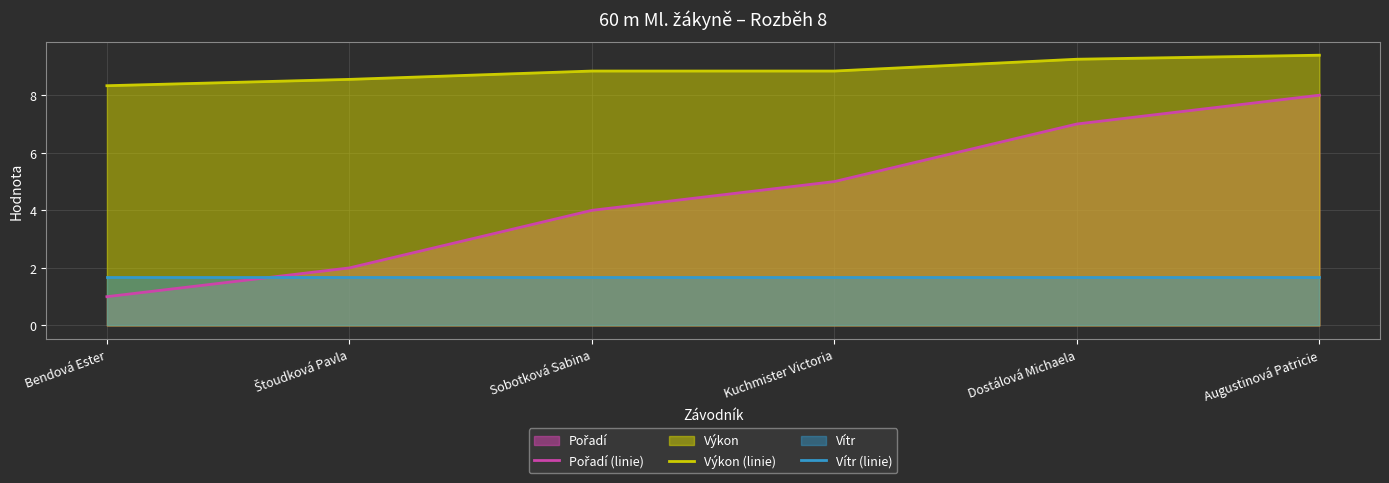

Which has a higher value, Kuchmister Victoria or Štoudková Pavla?

Kuchmister Victoria